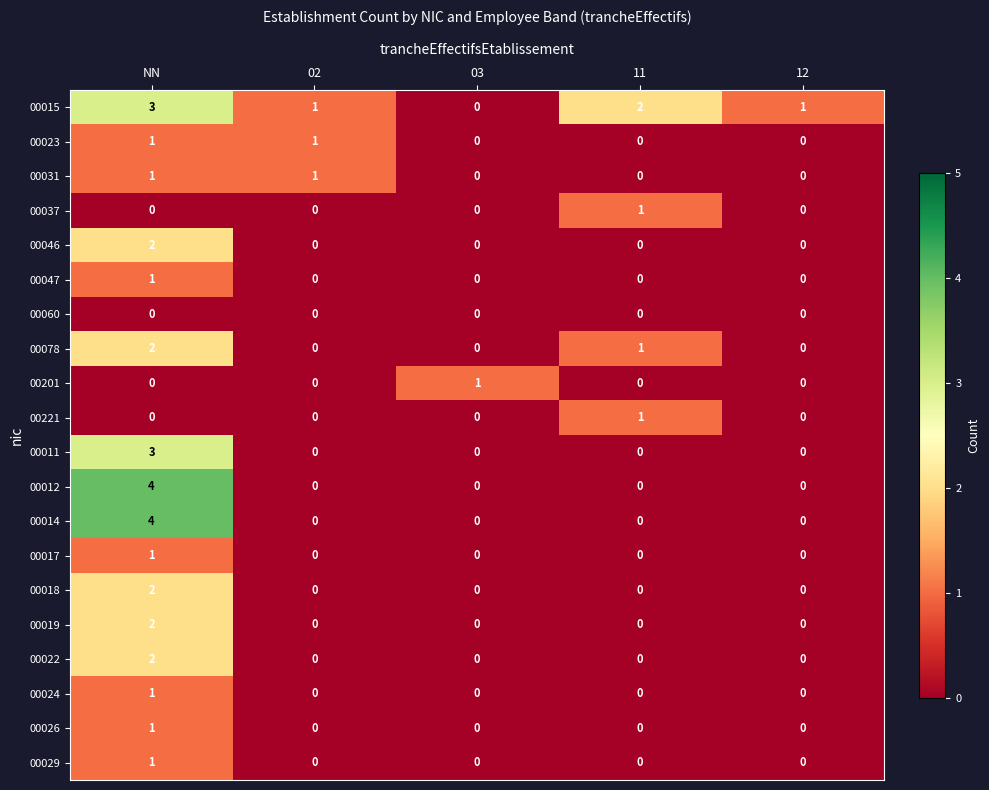

Is the value of 00011 at NN greater than the value of 00037 at 11?

Yes